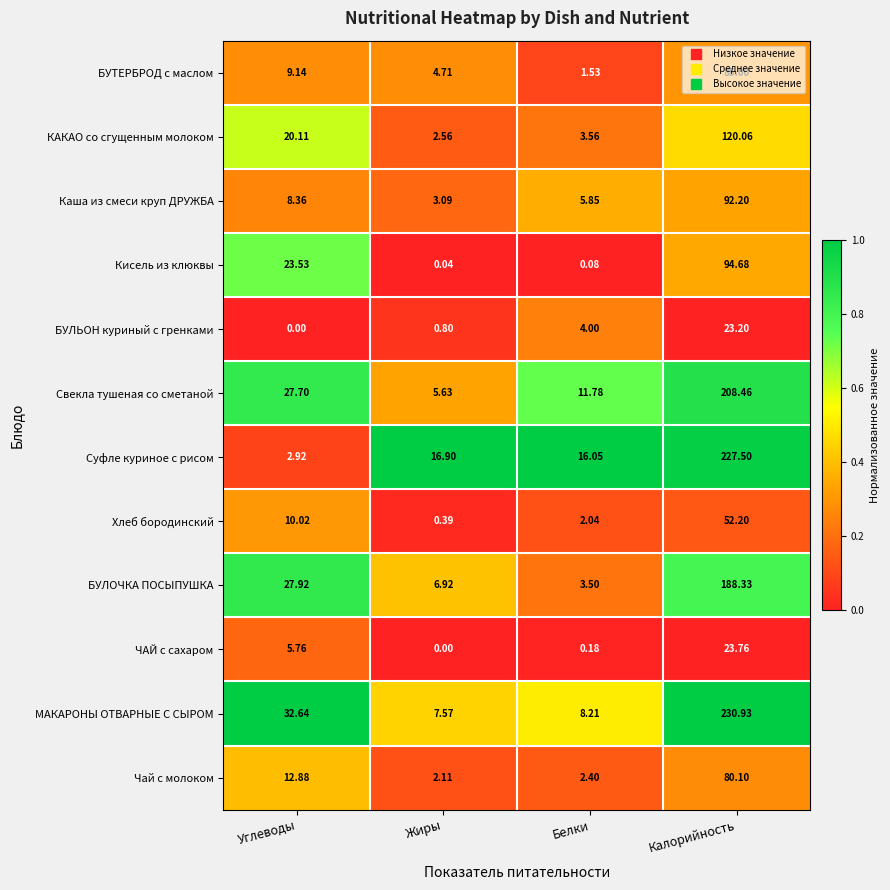

At how many categories does at least one series exceed 0?

4